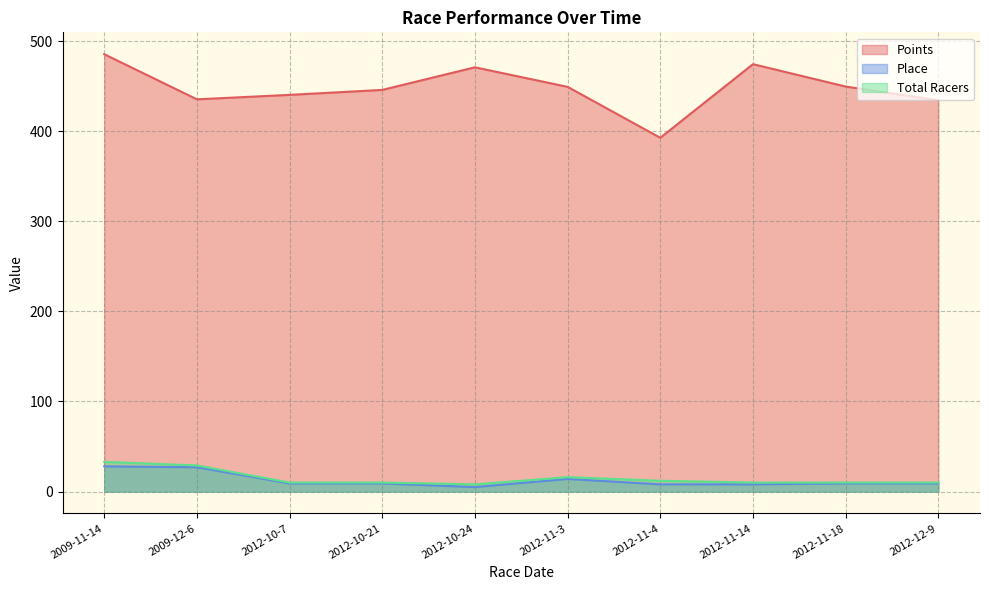

The value of Place at 2009-11-14 is 28.0. True or false?

True